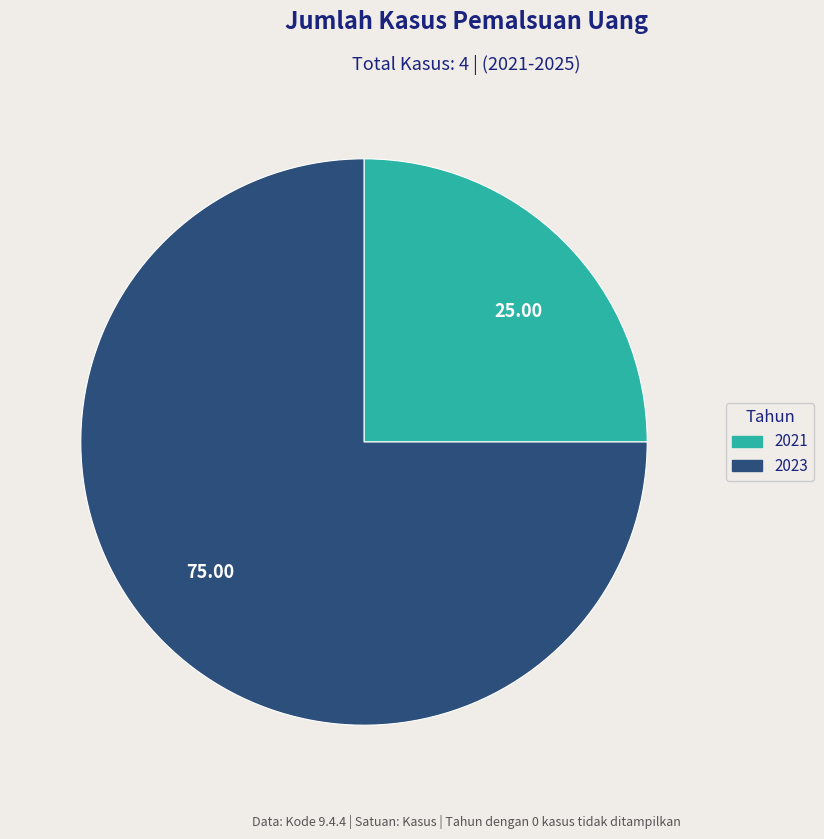

Which slice is the largest?

75.00